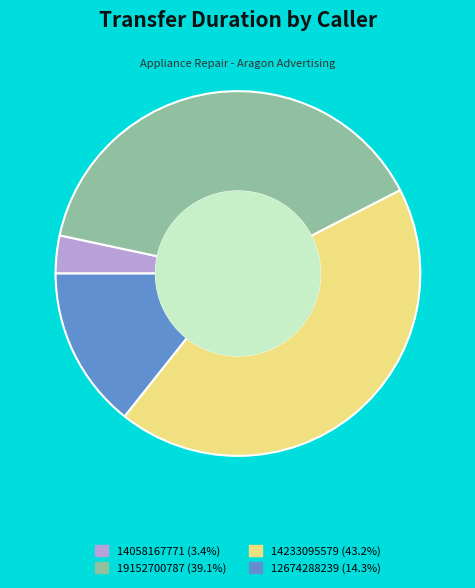

Count the number of slices in the pie.

4